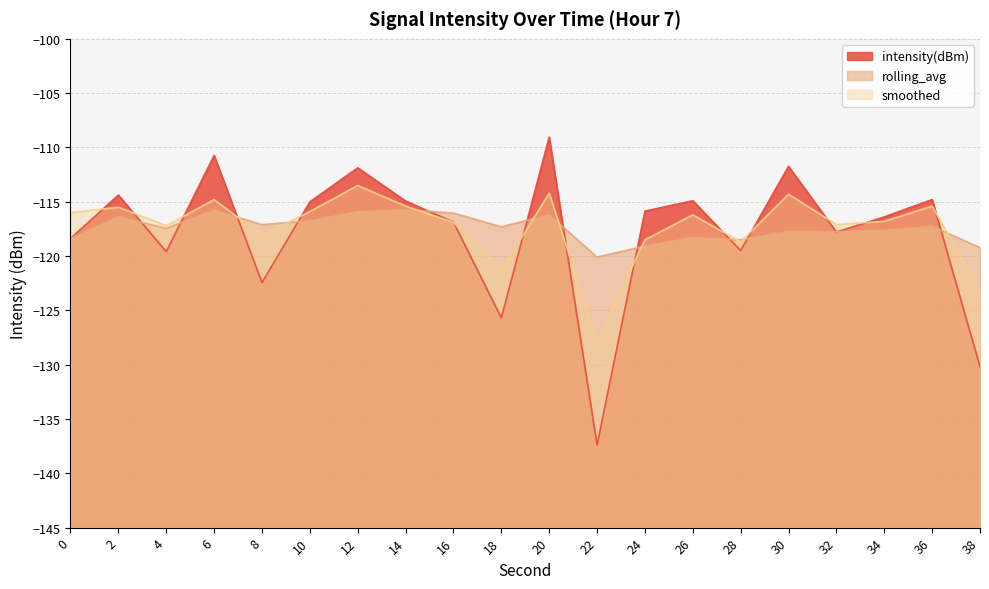

At which category is the sum across all series the highest?

20